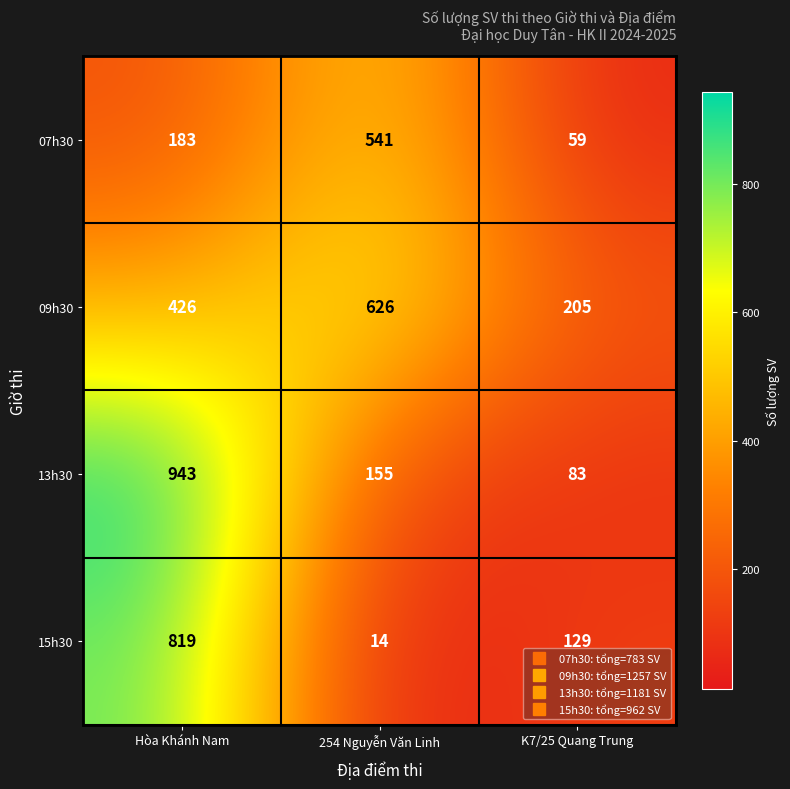

Reading left to right, what are all the values shown in this chart?

07h30: 183	541	59
09h30: 426	626	205
13h30: 943	155	83
15h30: 819	14	129